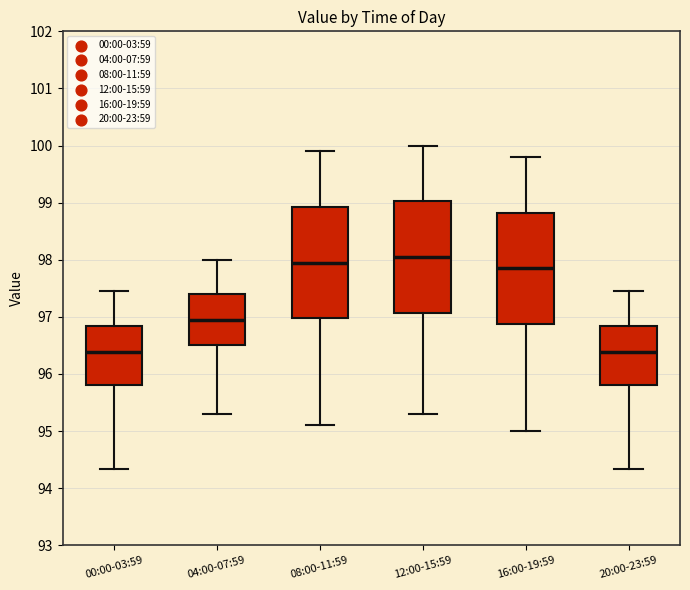

Where is the lower edge of the box for 16:00-19:59 on the y-axis? The values are not printed on the chart, so give them approximately, as read against the axis.

96.9